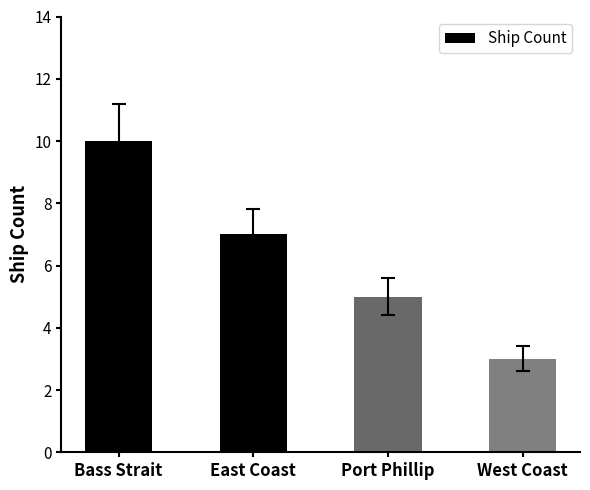

Is it true that the value at Port Phillip is 9?

False